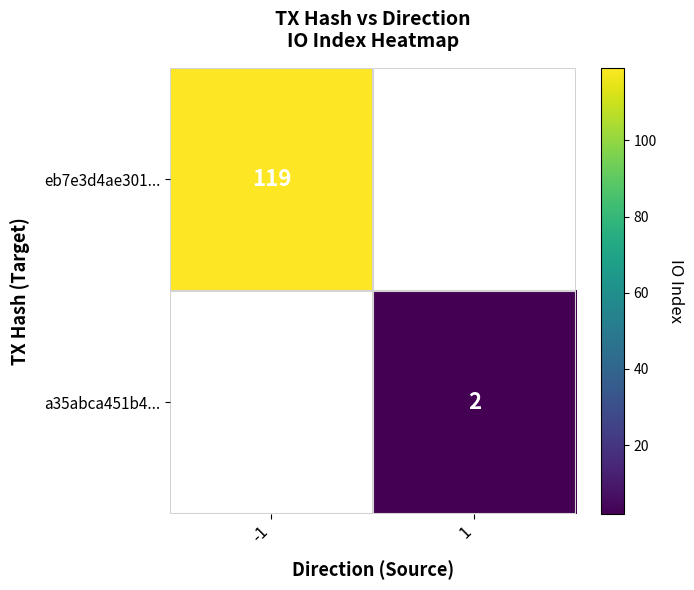

At how many categories does at least one series exceed 101?

1